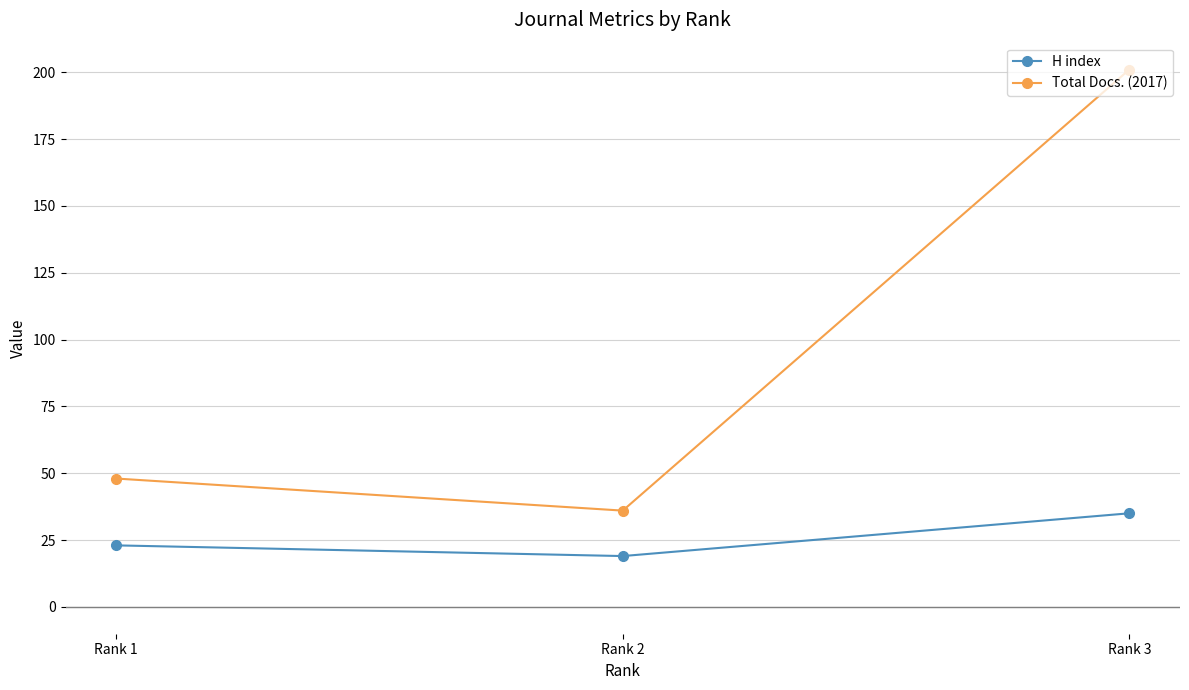

Reading left to right, extract all data points from this chart.

H index: 23	19	35
Total Docs. (2017): 48	36	201